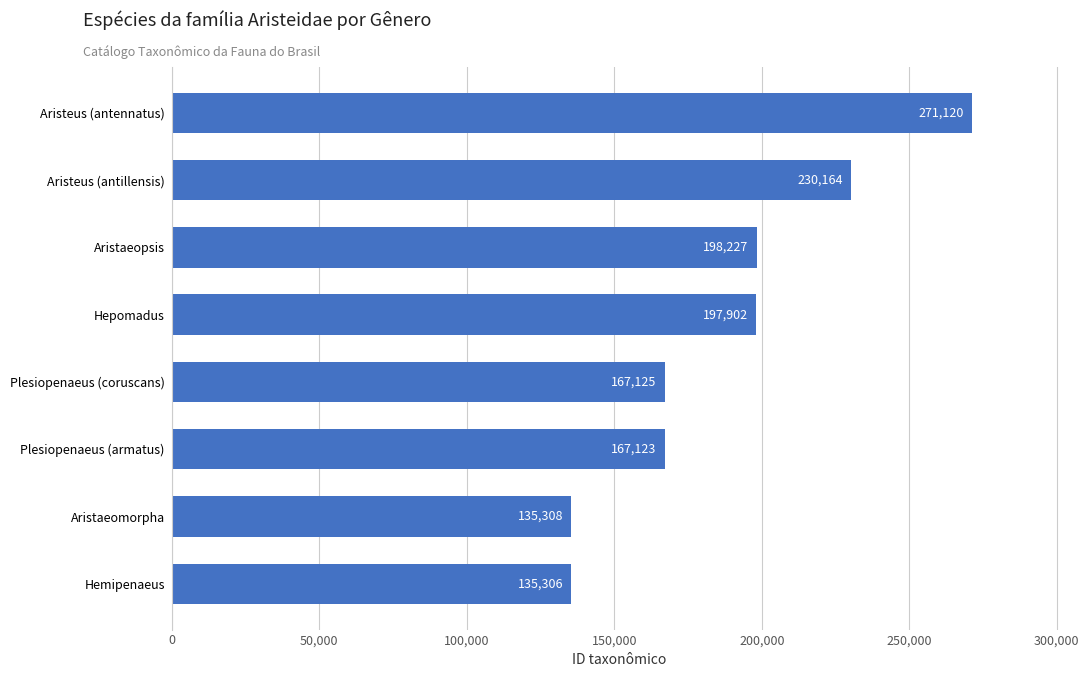

The value at Aristeus (antillensis) is 230164. True or false?

True